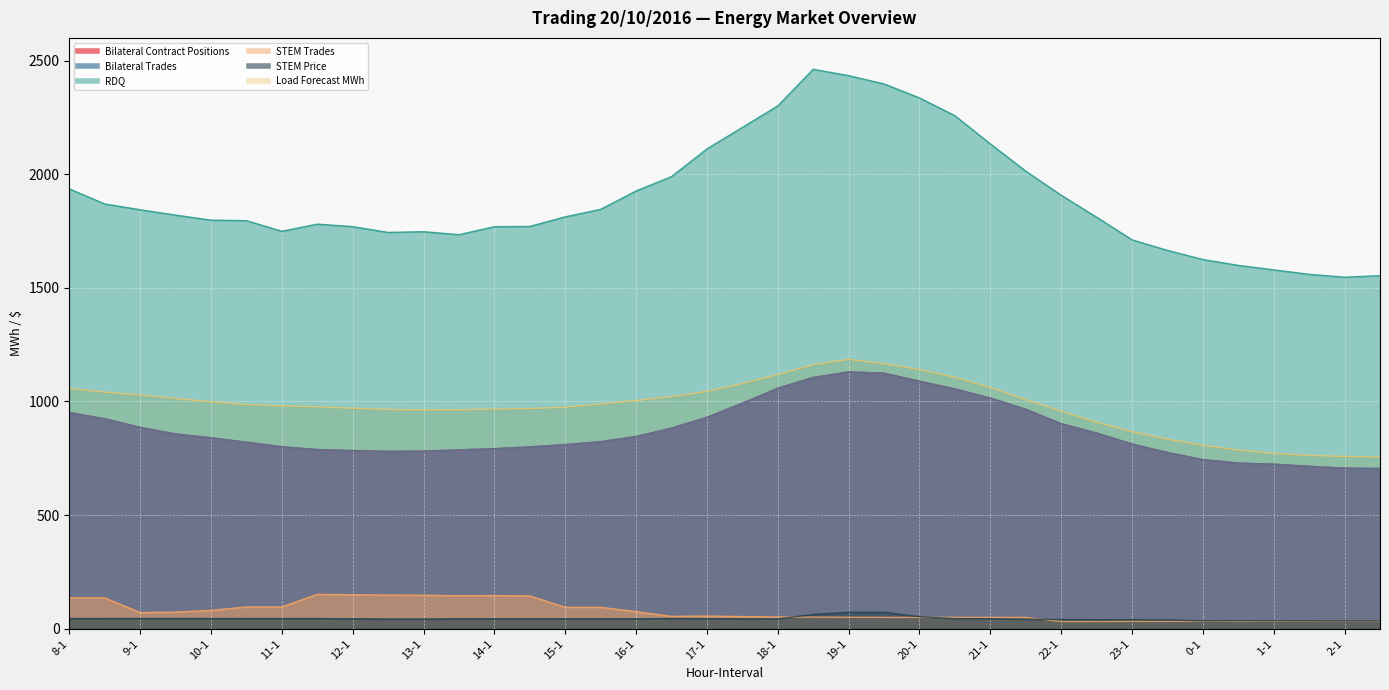

What value does the RDQ series have at 8-2?

1869.3